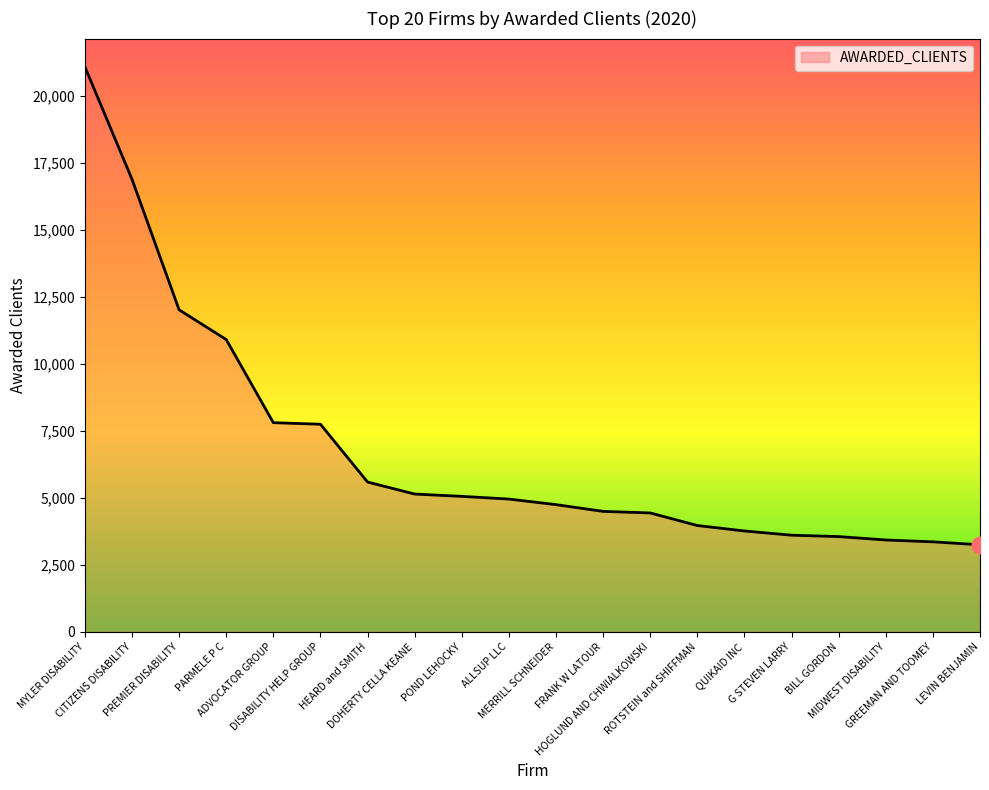

Which label corresponds to the largest value in the chart?

MYLER DISABILITY